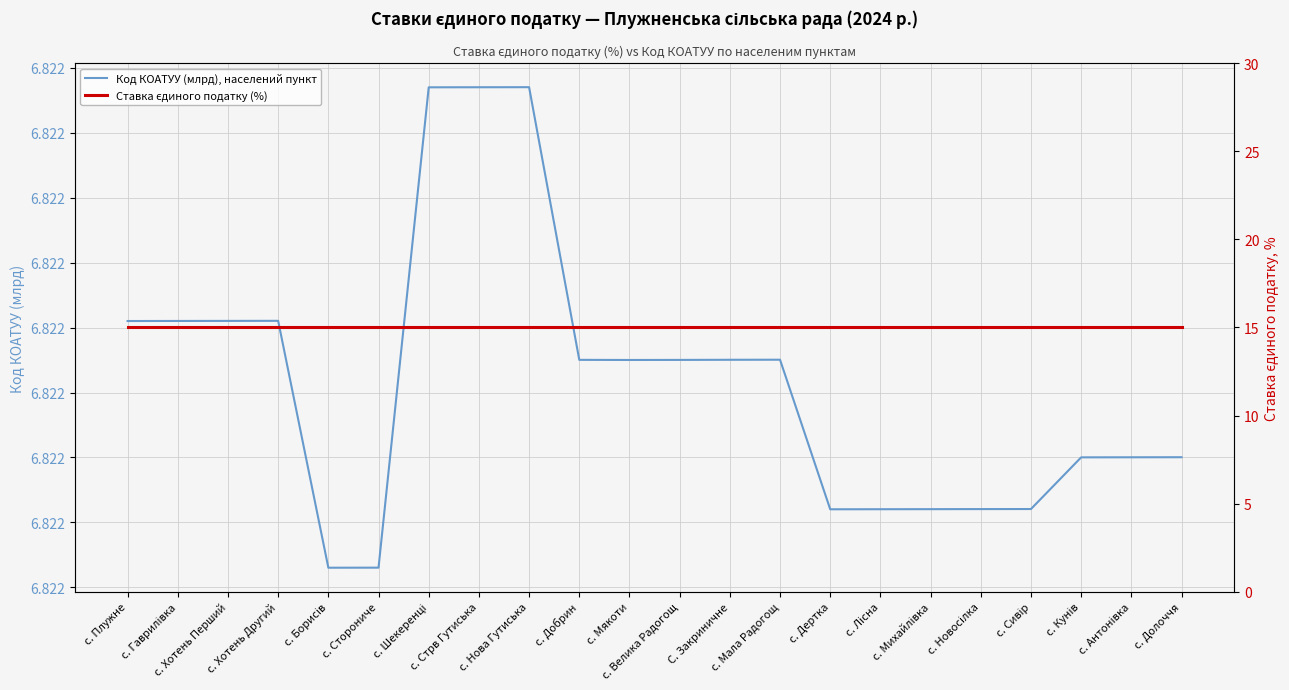

What is the spread (max minus min) of values at с. Хотень Перший?

8.2